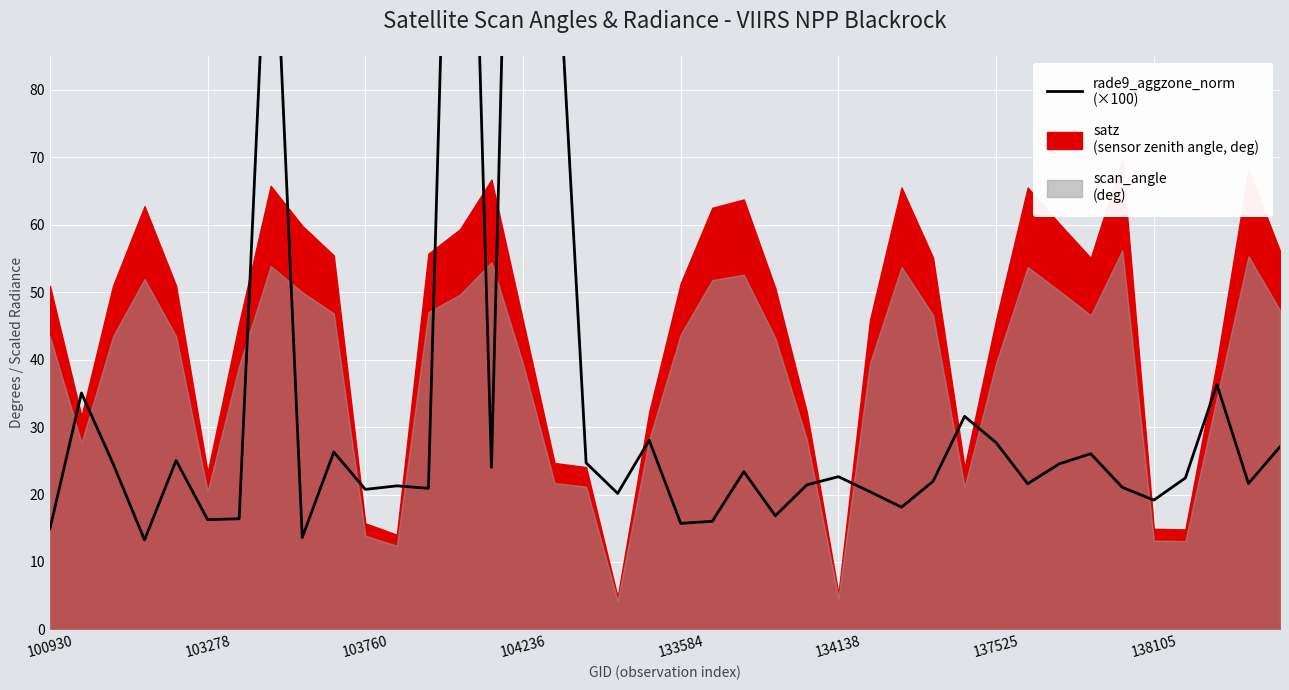

What is the label of the 40th point from the right?

100930